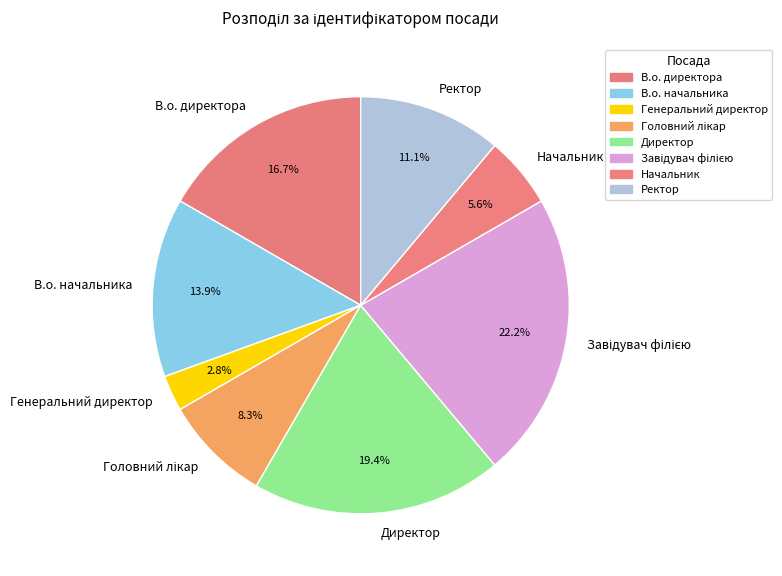

Is the sum of Ректор and Генеральний директор greater than half?

No